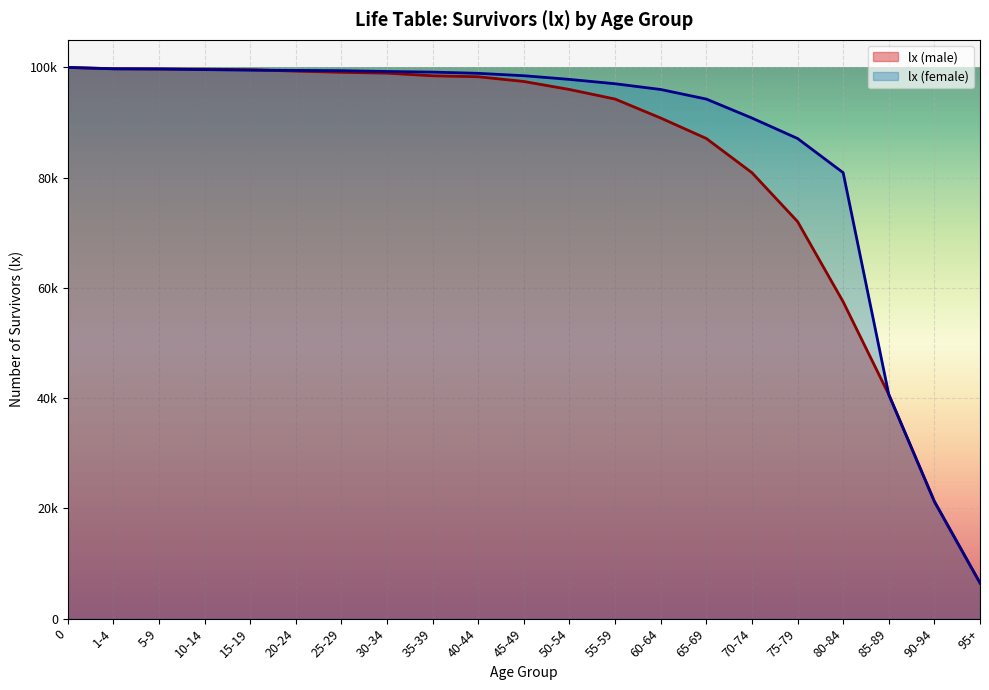

What are all the series names shown in the legend?

lx (male), lx (female)